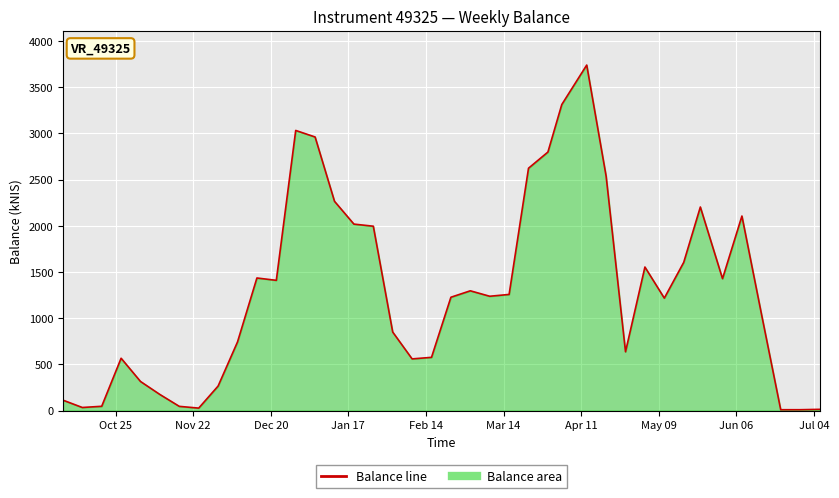

How many values are below 1237?

20